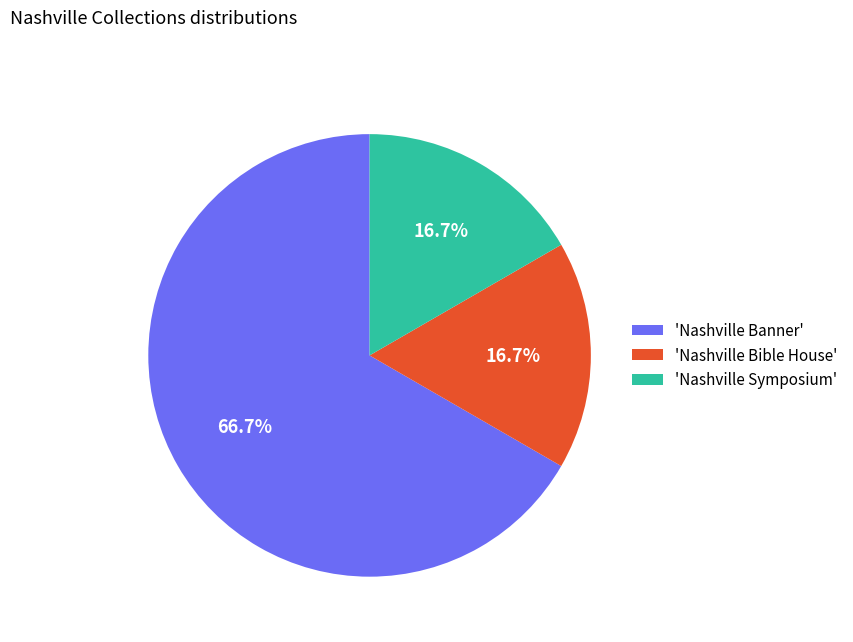

To the nearest percent, what is the average slice percentage?

33%